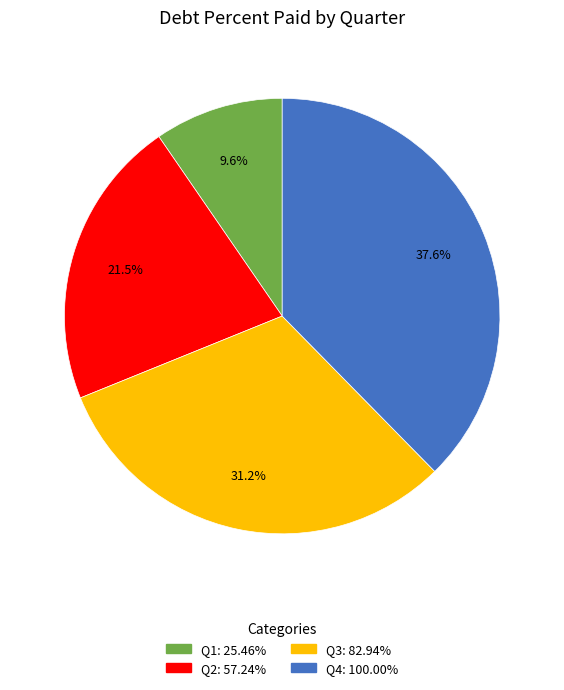

Does any single category account for the majority?

No